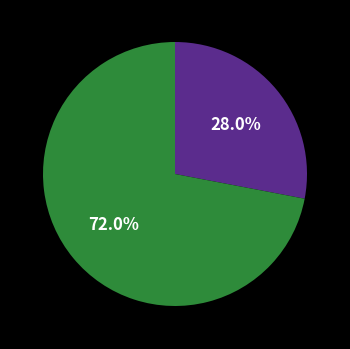

Is there any slice that represents more than half of the pie?

Yes